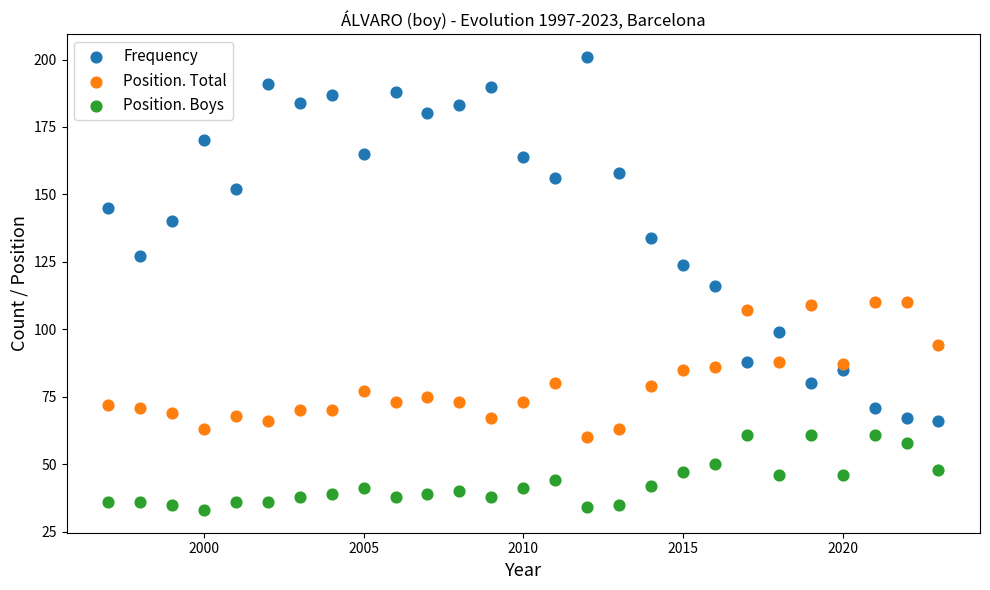

Which series has the largest Y range (max minus min)?

Frequency